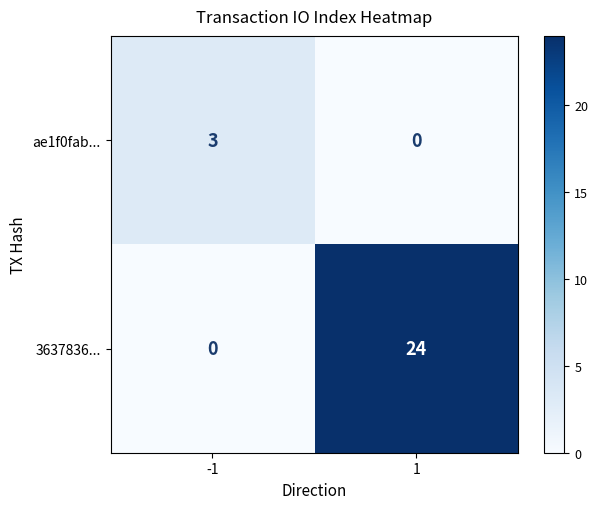

Which series changed the most between -1 and 1?

3637836...